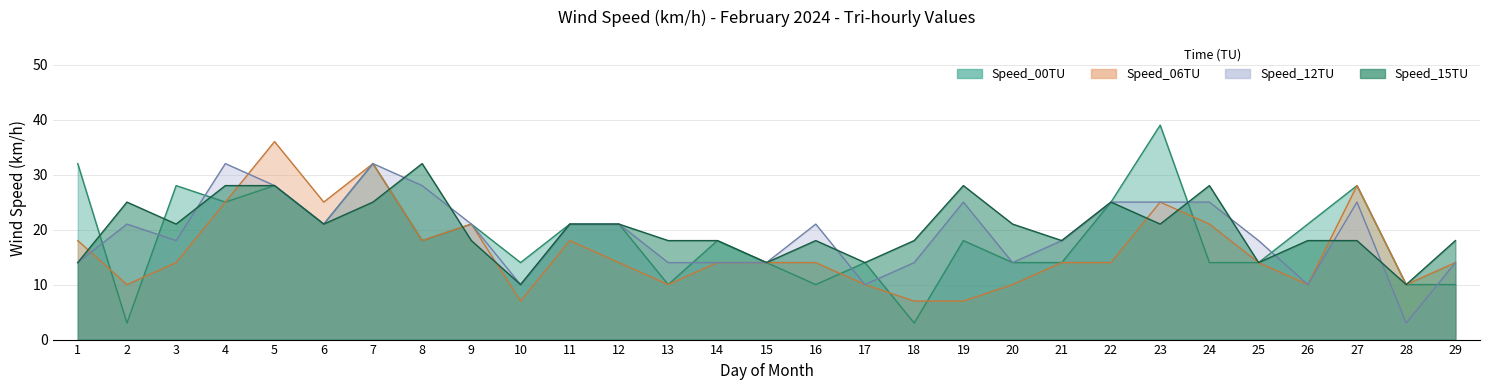

True or false: Speed_12TU has more than 0 points higher than both neighbors.

True